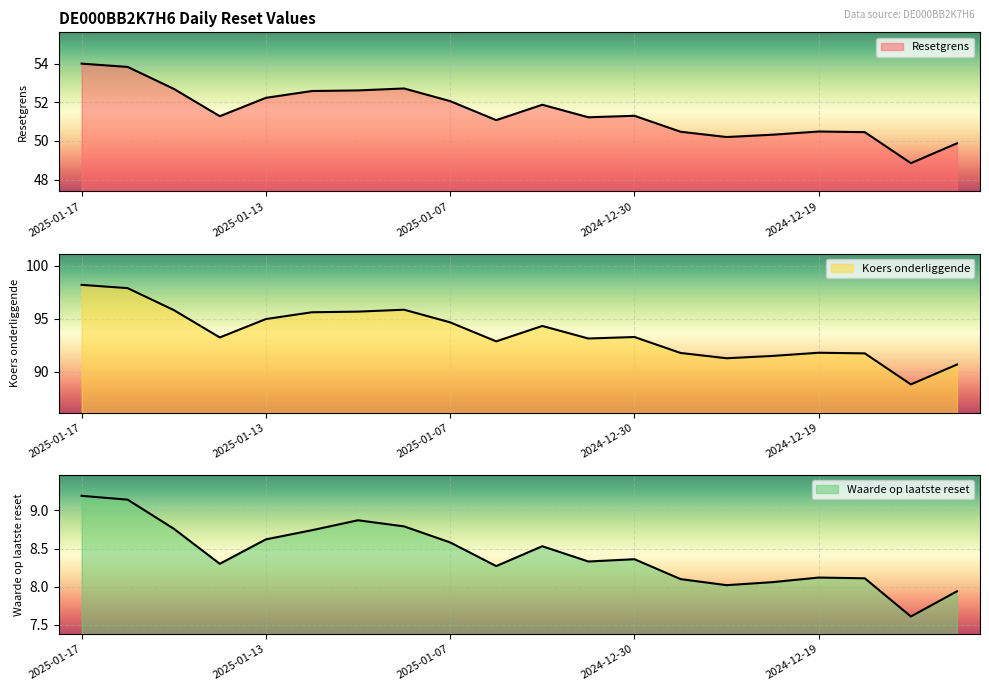

Which category has the highest value across all series?

2025-01-17